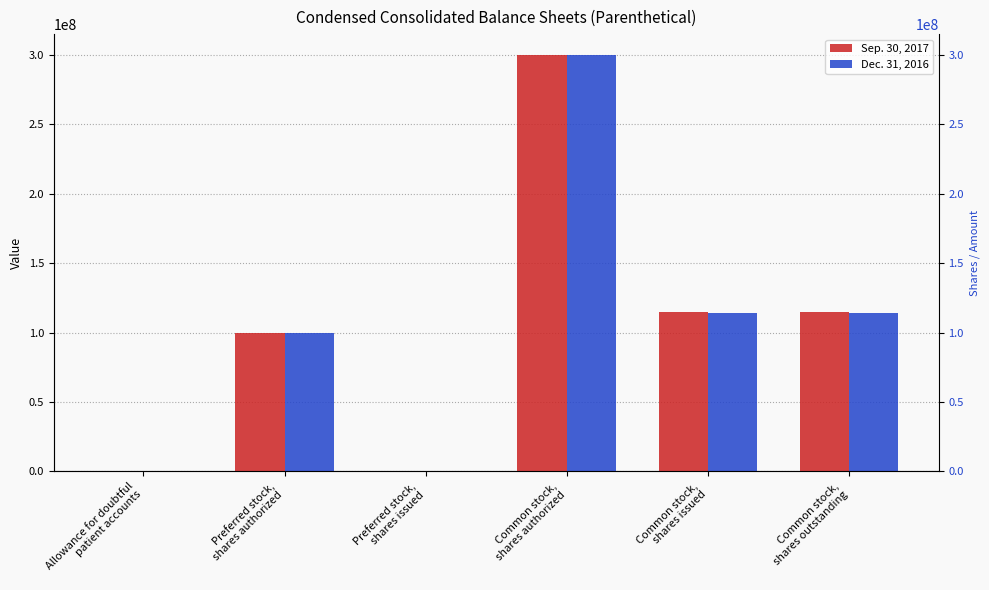

What is the label of the 6th bar from the right?

Allowance for doubtful
patient accounts